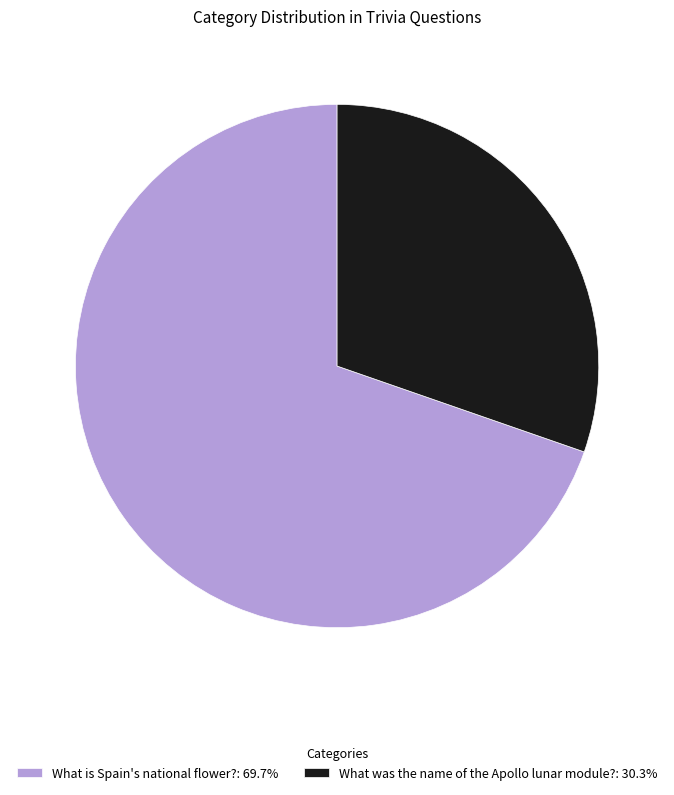

Is there a majority slice in this chart?

Yes